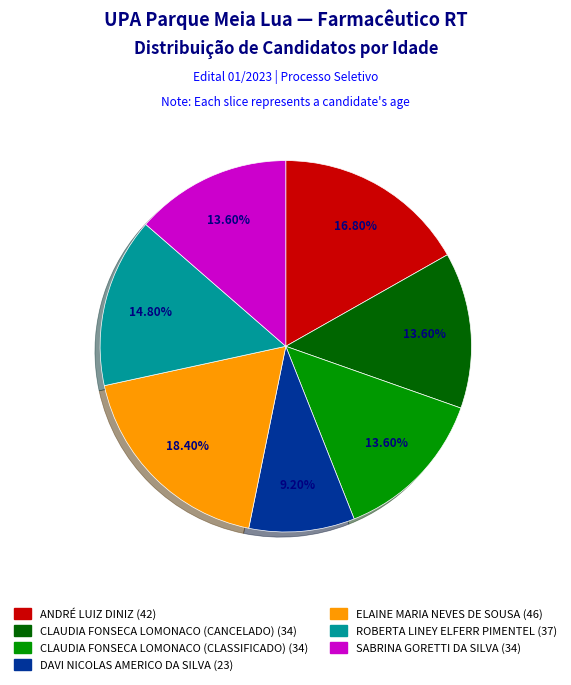

Is there a majority slice in this chart?

No